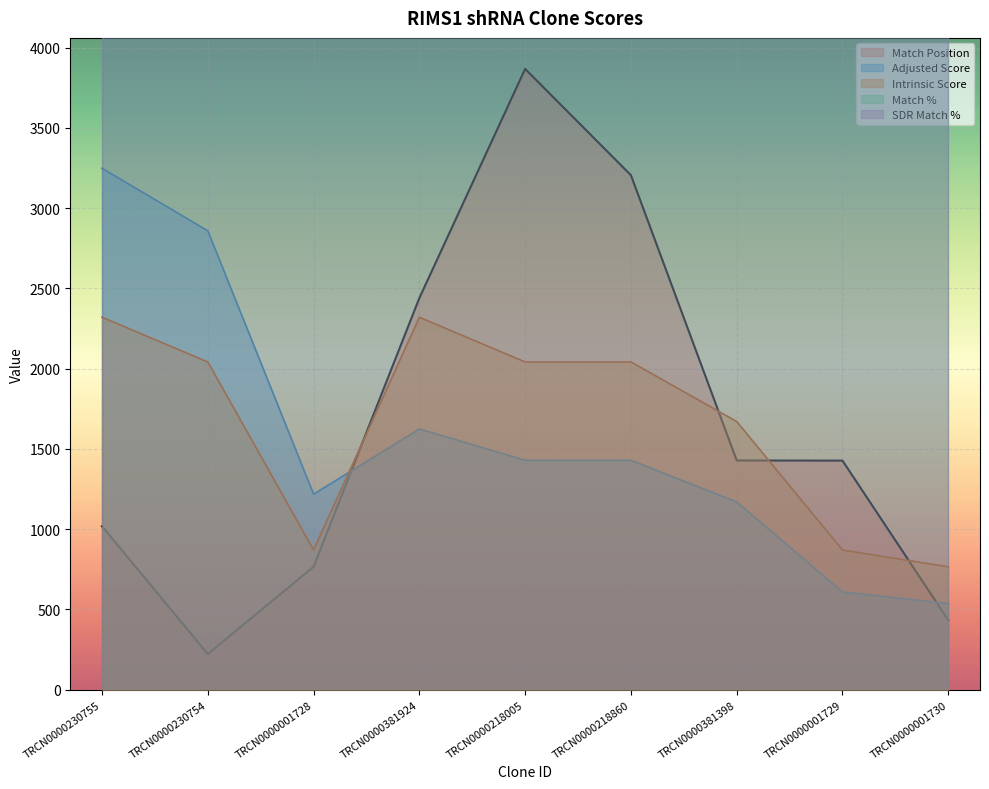

At which category does the chart reach its peak across all series?

TRCN0000218005